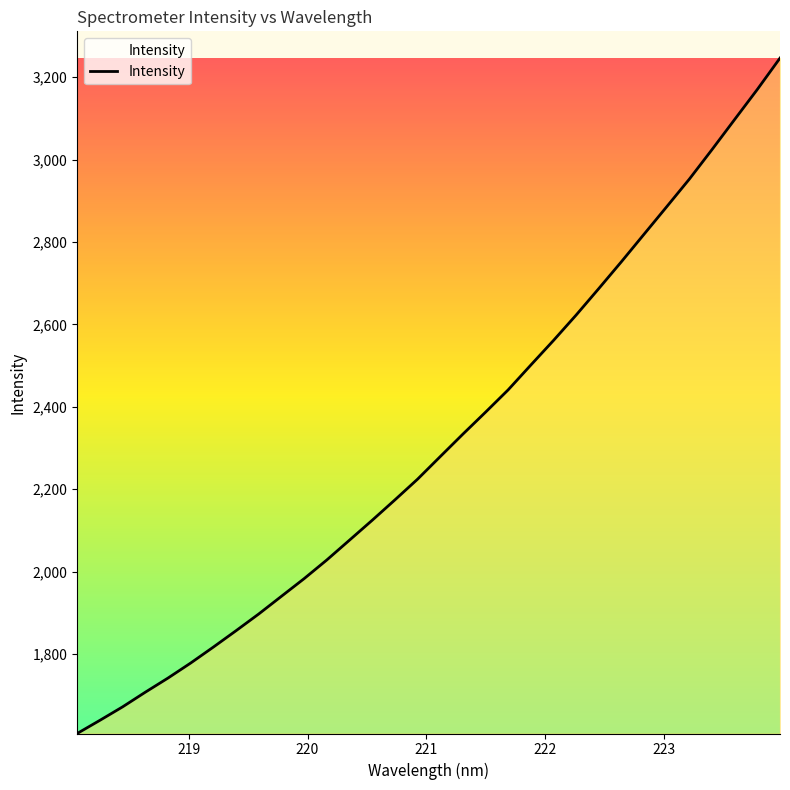

What is the greatest value displayed?

3246.0